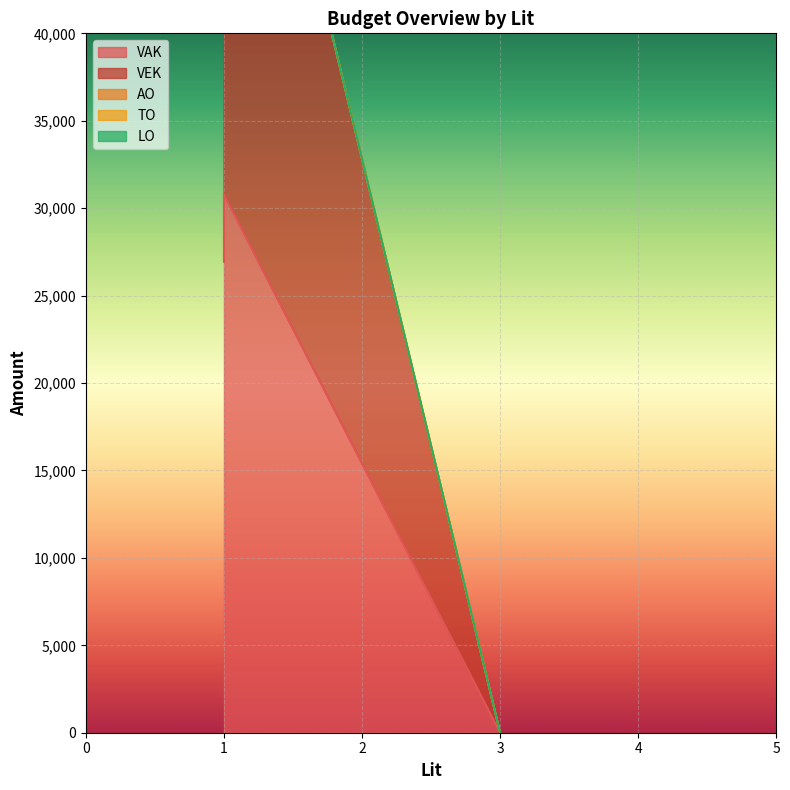

At which label does VAK reach its peak?

1